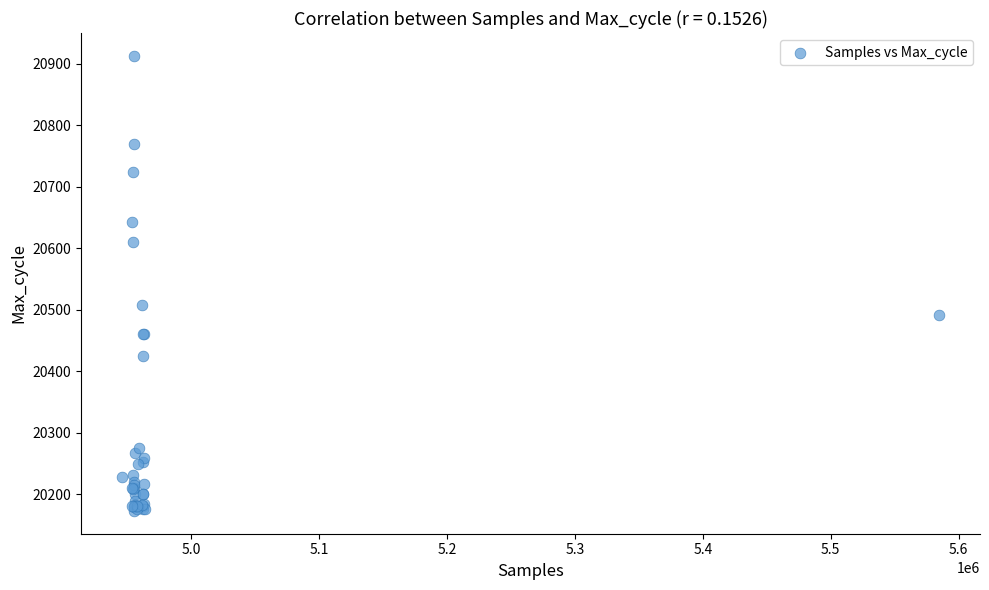

What Y value in the scatter plot is closest to 20543?

20508